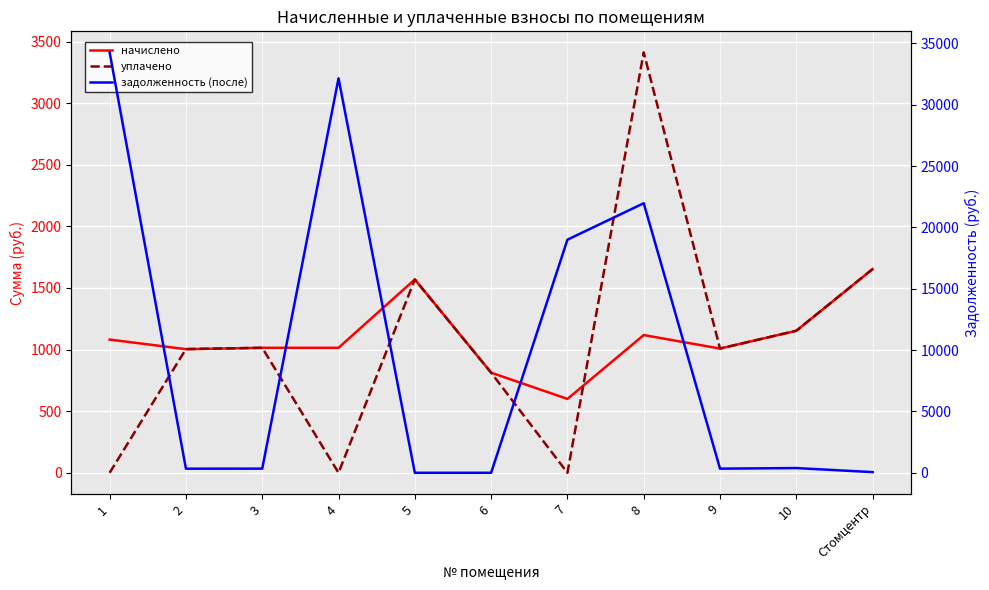

At which label does уплачено first exceed 1008?

3